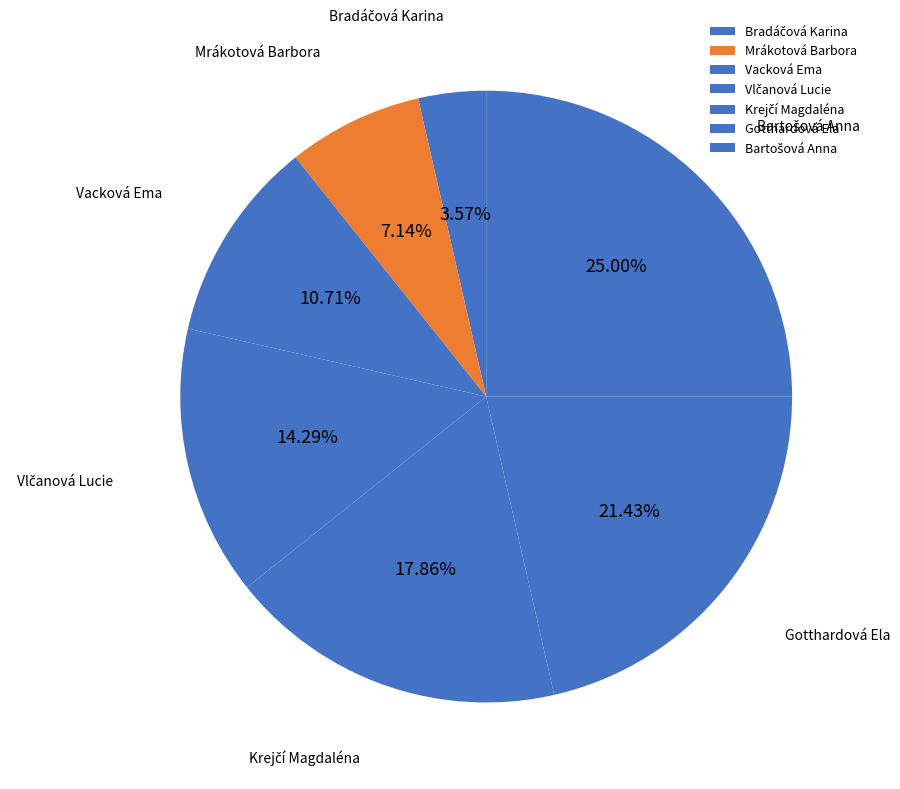

Does any single category account for the majority?

No